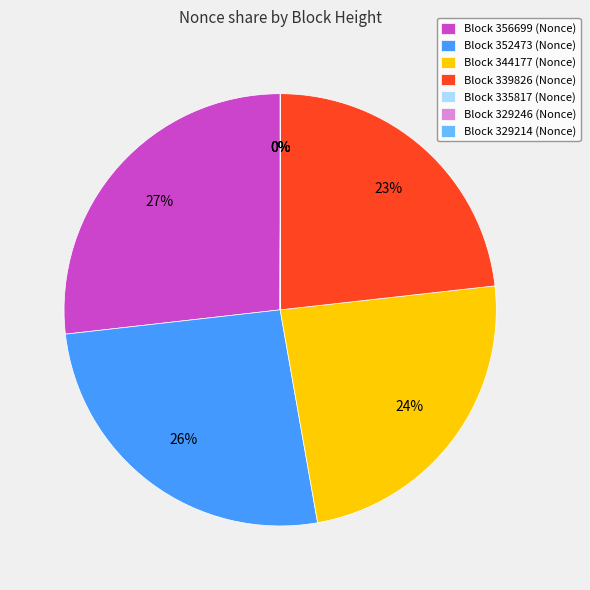

Which slice is the largest?

Block 356699 (Nonce)